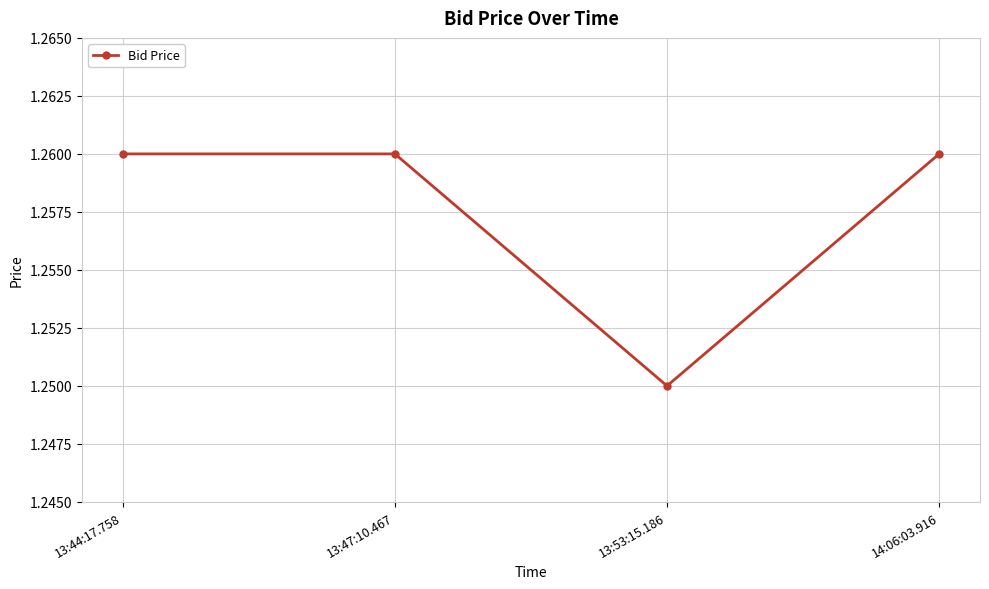

Does the chart have visible grid lines?

Yes